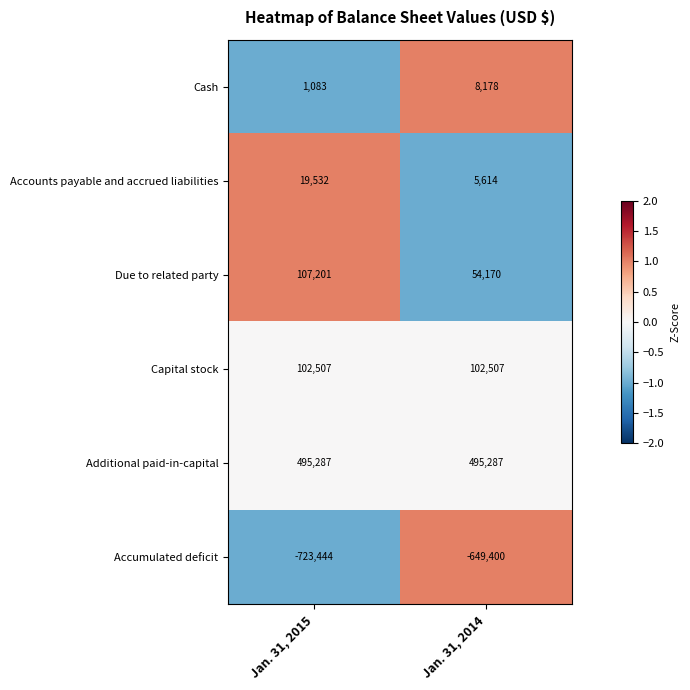

Which series has the widest spread of values?

Accumulated deficit